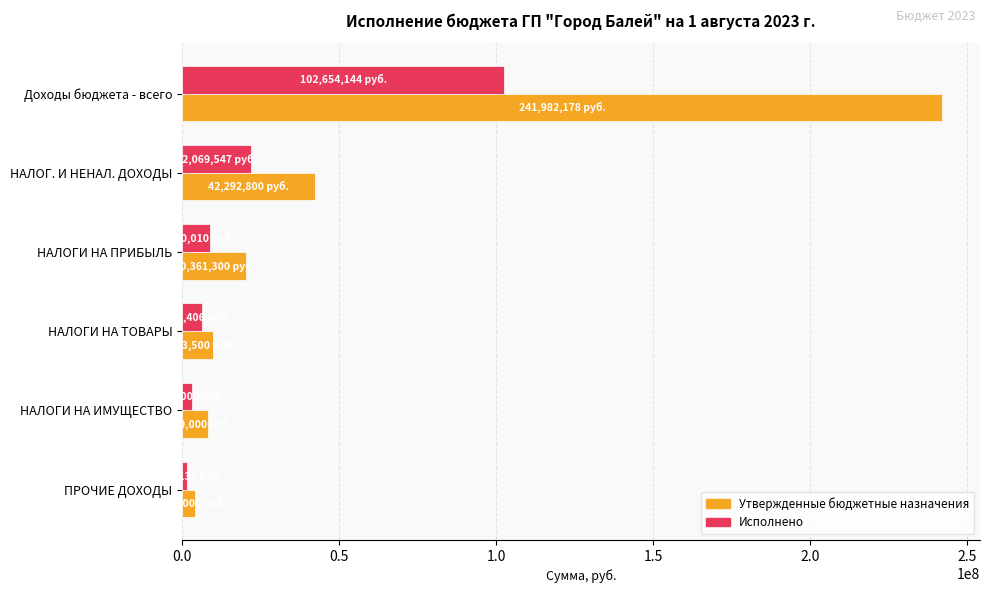

The value of Утвержденные бюджетные назначения at НАЛОГИ НА ИМУЩЕСТВО is 8100000.0. True or false?

True